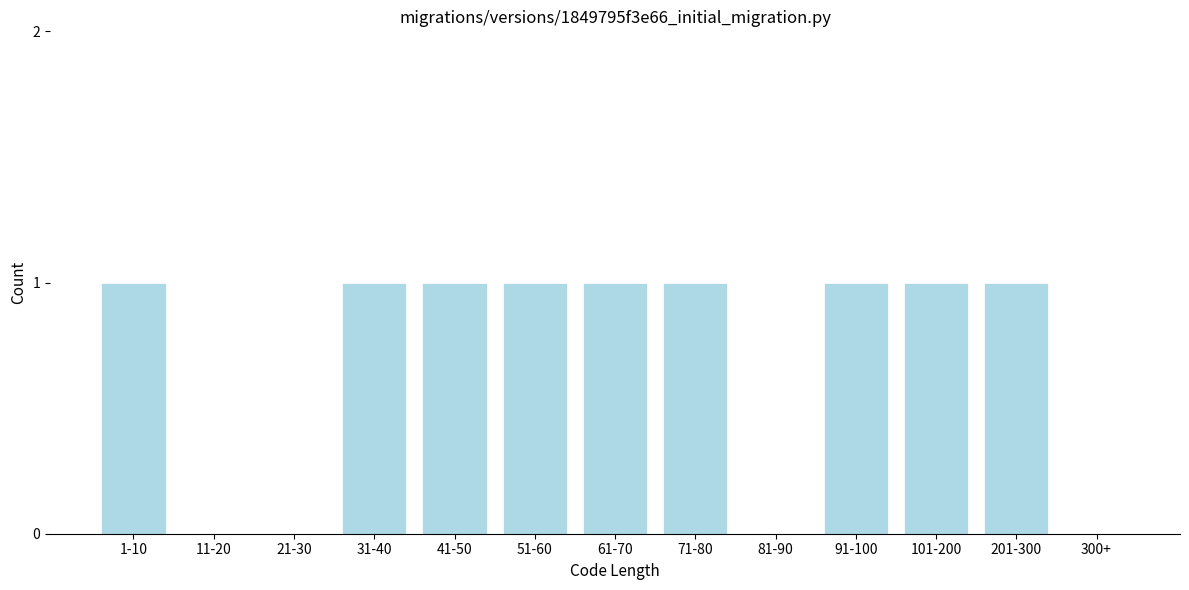

Reading left to right, extract all data points from this chart.

1-10=1	11-20=0	21-30=0	31-40=1	41-50=1	51-60=1	61-70=1	71-80=1	81-90=0	91-100=1	101-200=1	201-300=1	300+=0